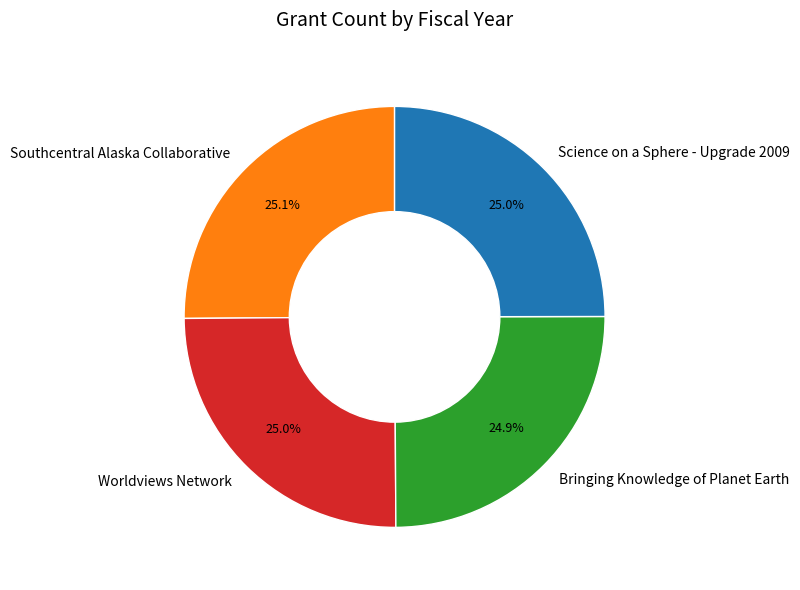

What percentage do Worldviews Network and Science on a Sphere - Upgrade 2009 together represent?

50.0%